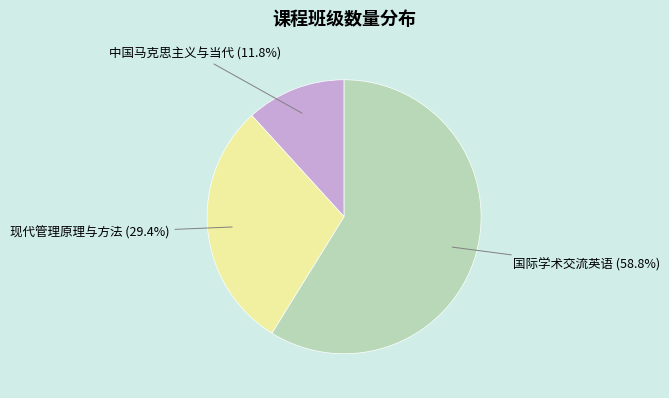

Approximately how many times larger is the value at 国际学术交流英语 compared to 中国马克思主义与当代?

5.0